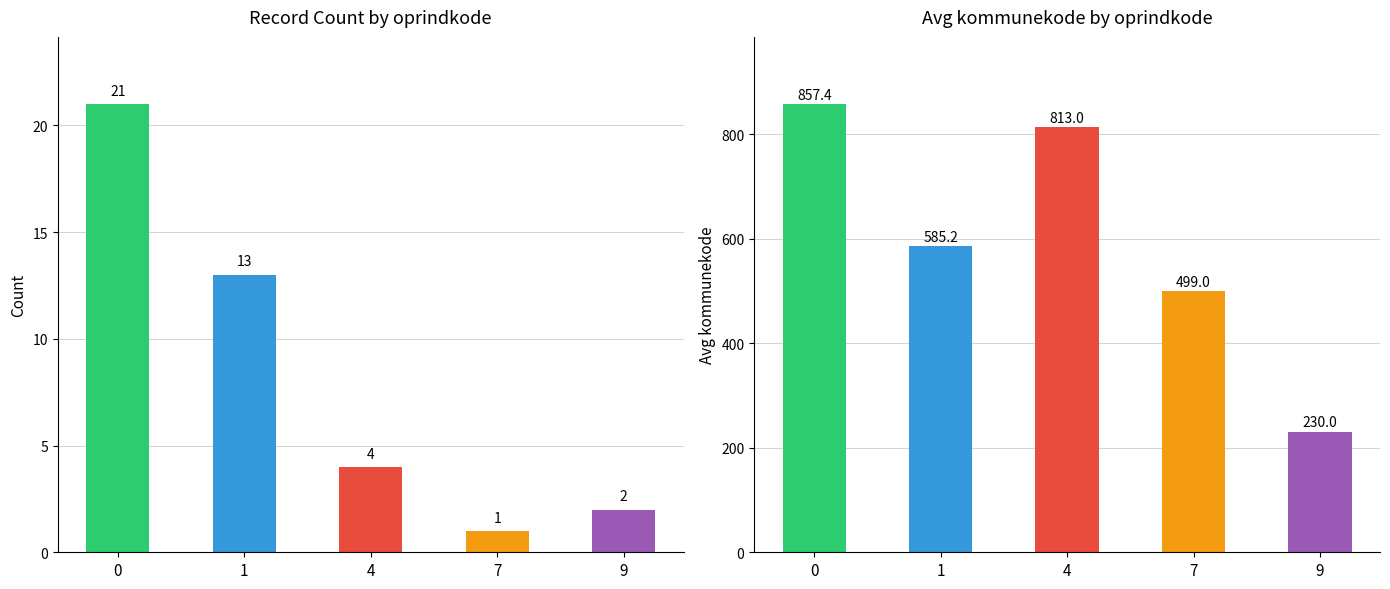

What is the difference between the second highest and minimum values in the count series?

12.0